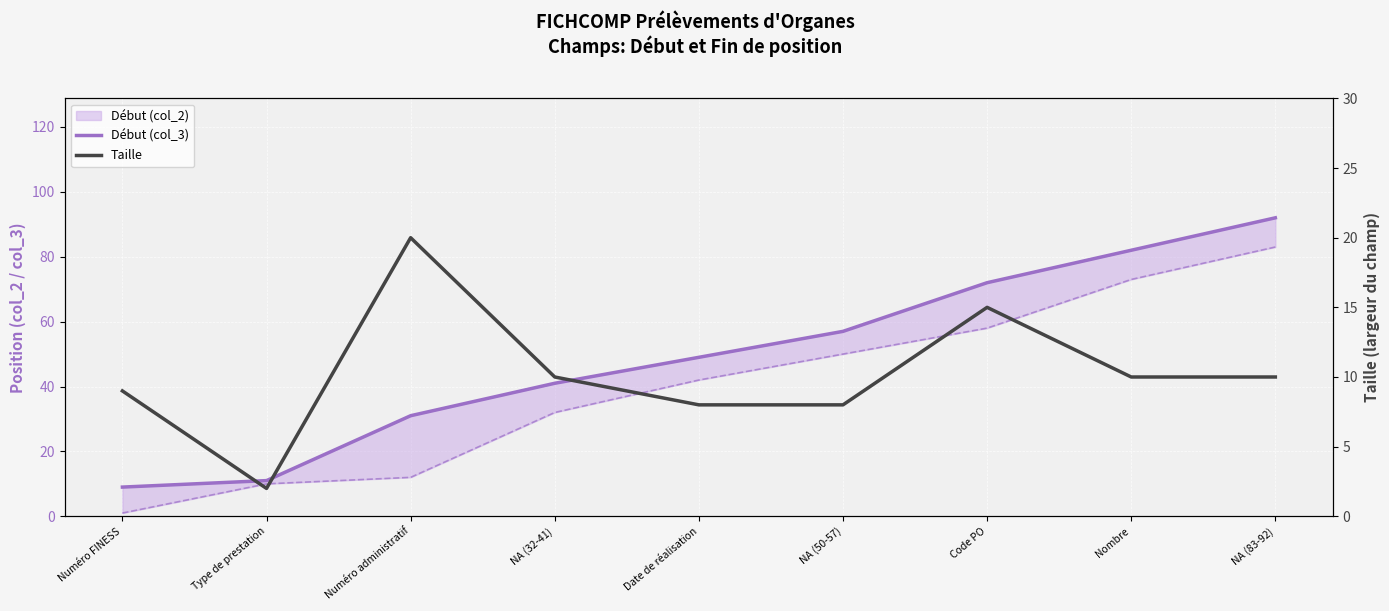

Which category has the highest value in the Début (col_3) series?

NA (83-92)